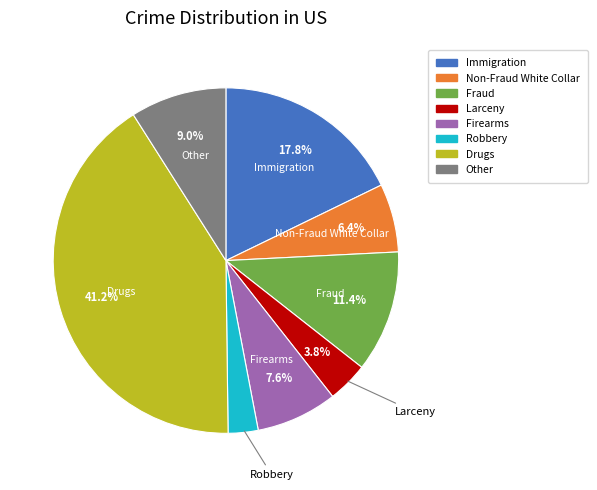

True or false: Fraud accounts for 26% of the total.

False